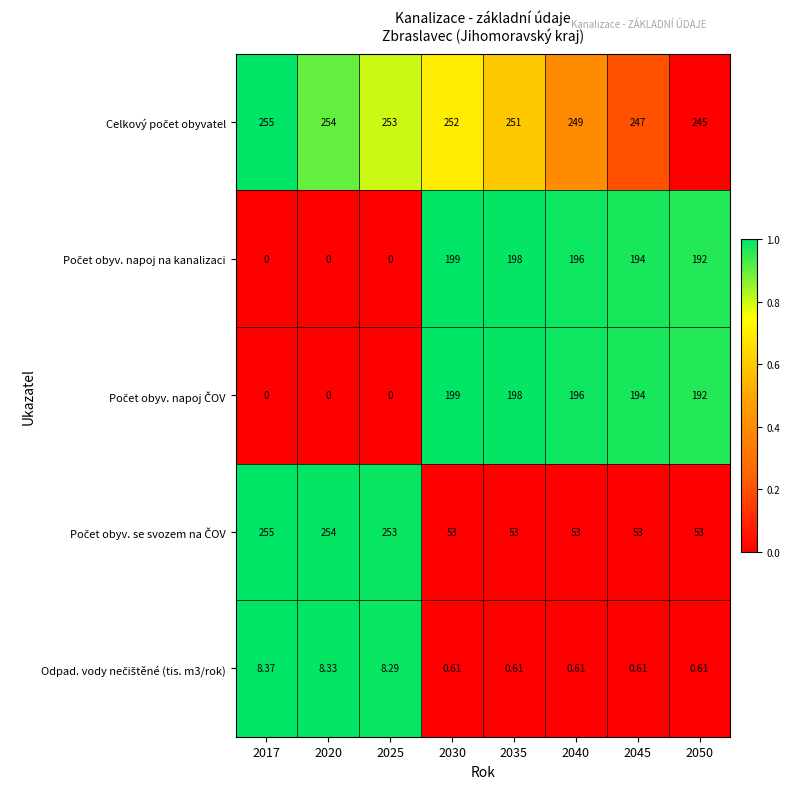

How many series are shown in this chart?

5